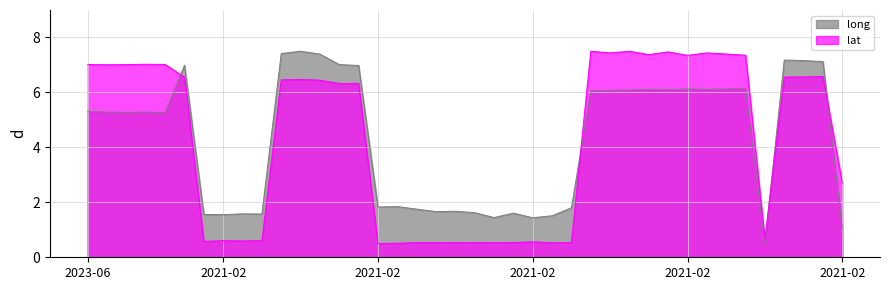

What is the average value of the lat series?

4.3